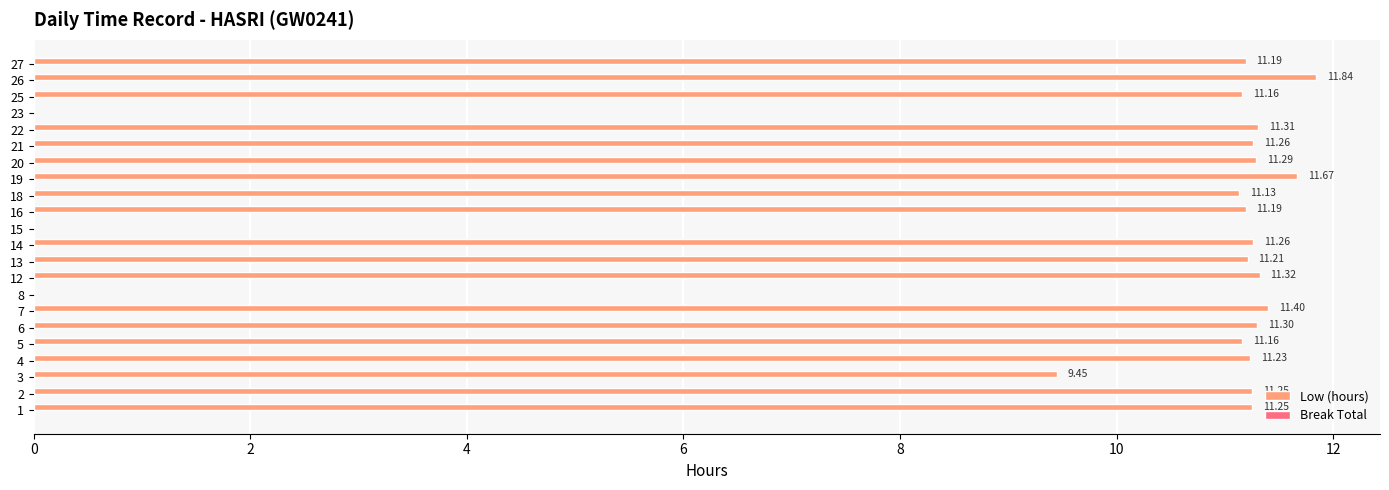

What is the sum of all values?

212.9